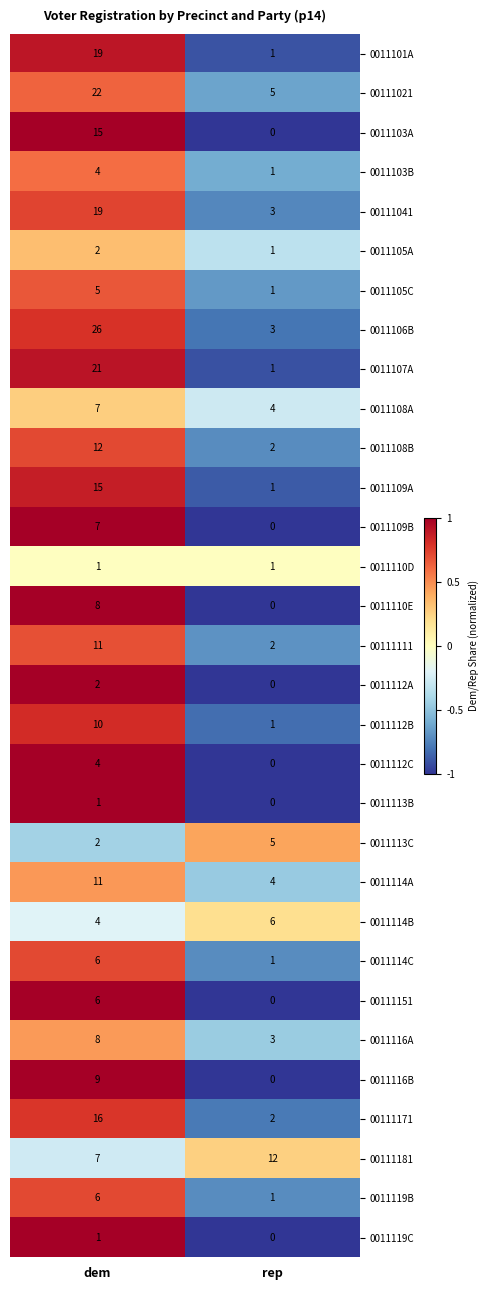

The 0011112C series shows 0 at rep. True or false?

True